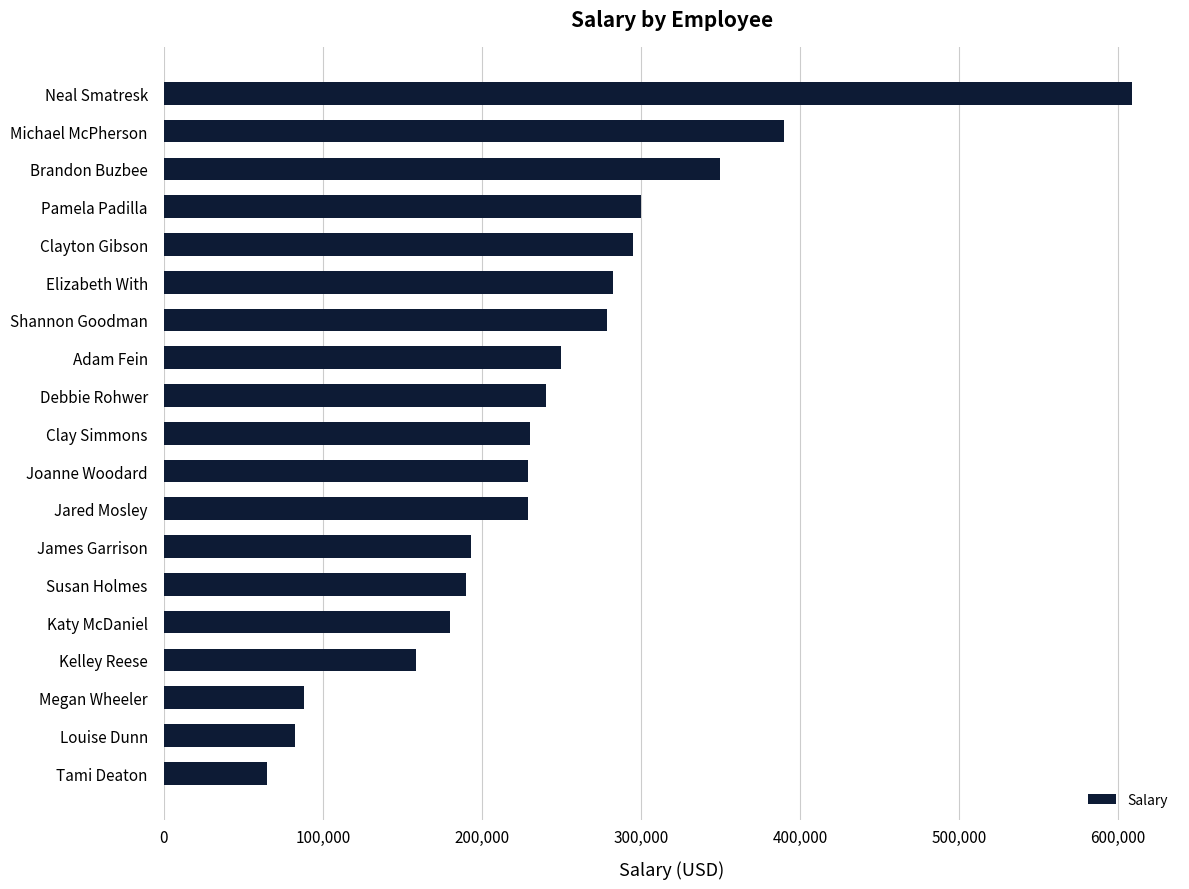

What is the greatest value displayed?

608573.0